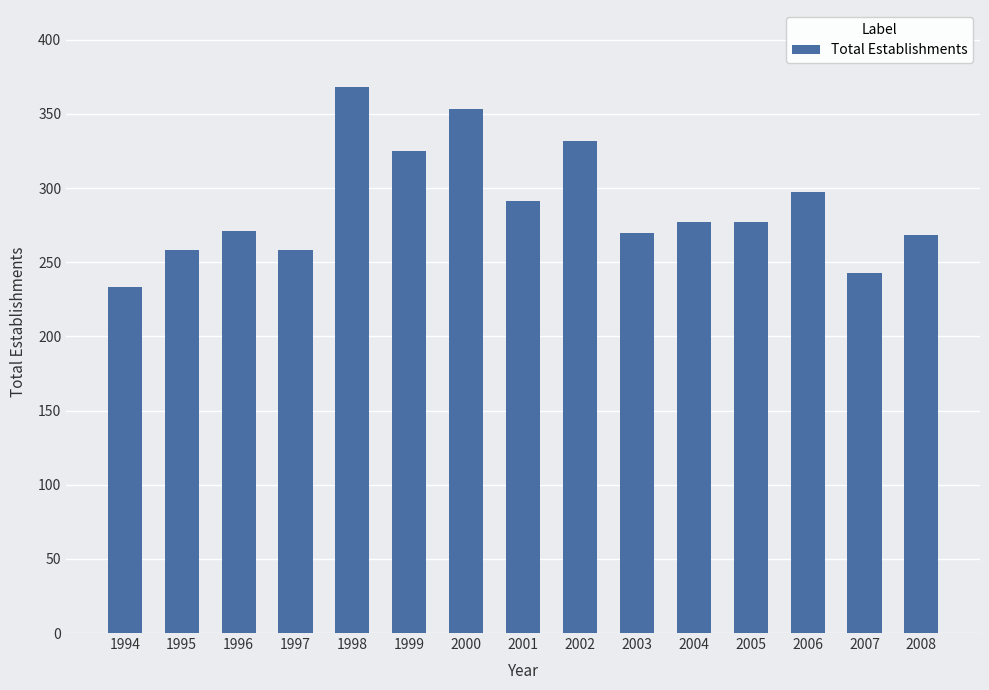

What value does the data have at 2006, to the nearest 5?

295